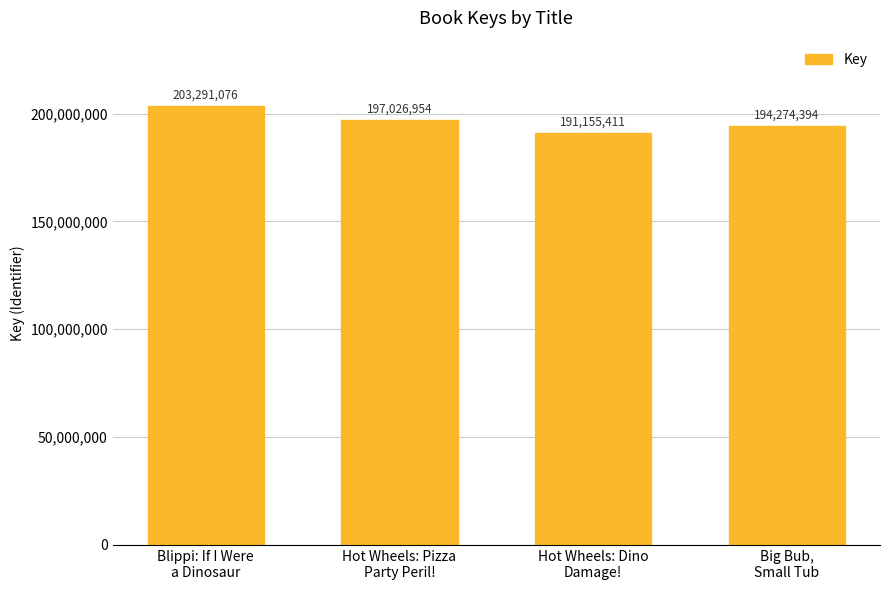

At which category does the chart reach its minimum across all series?

Hot Wheels: Dino
Damage!